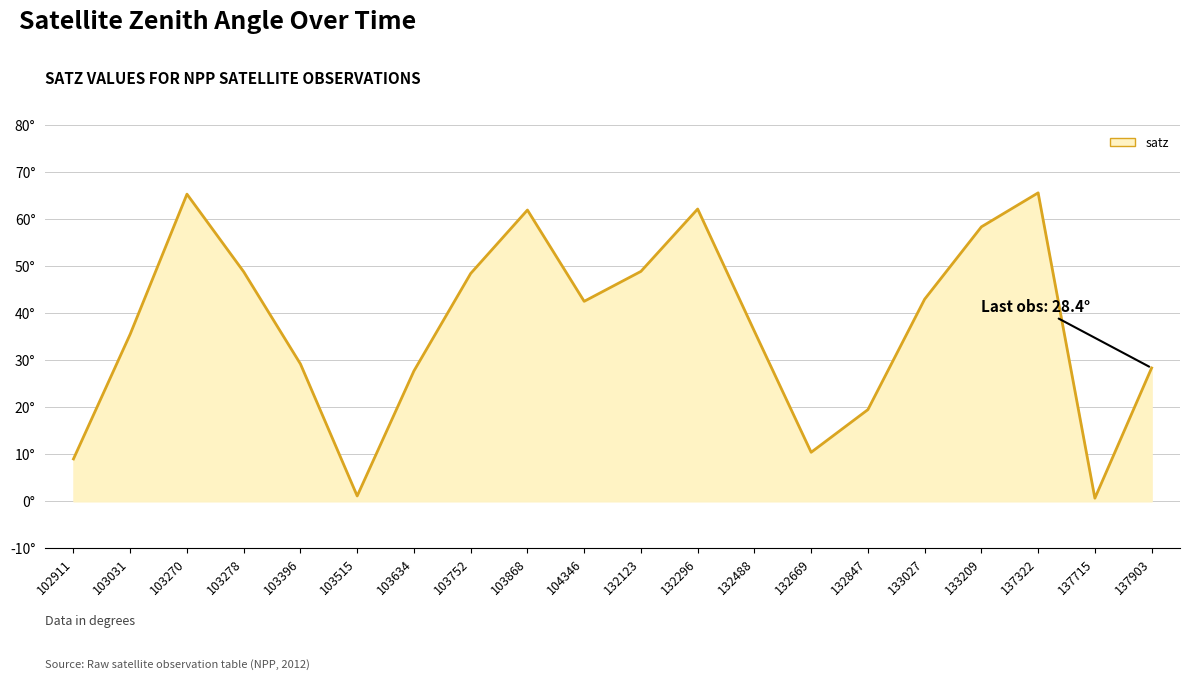

What is the difference between the maximum and second lowest values?

64.4